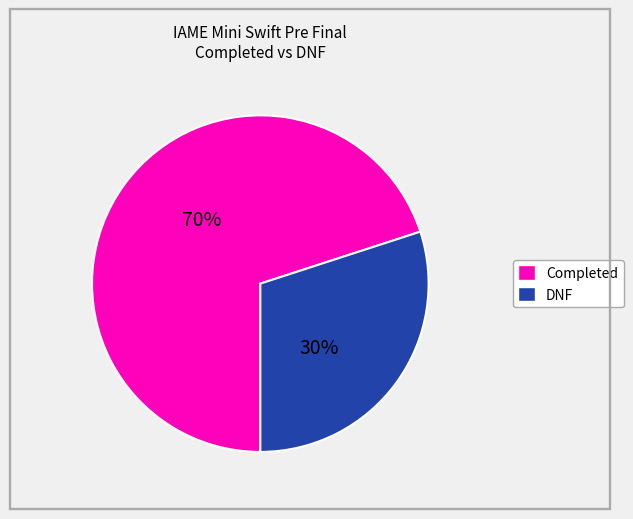

Is there a majority slice in this chart?

Yes